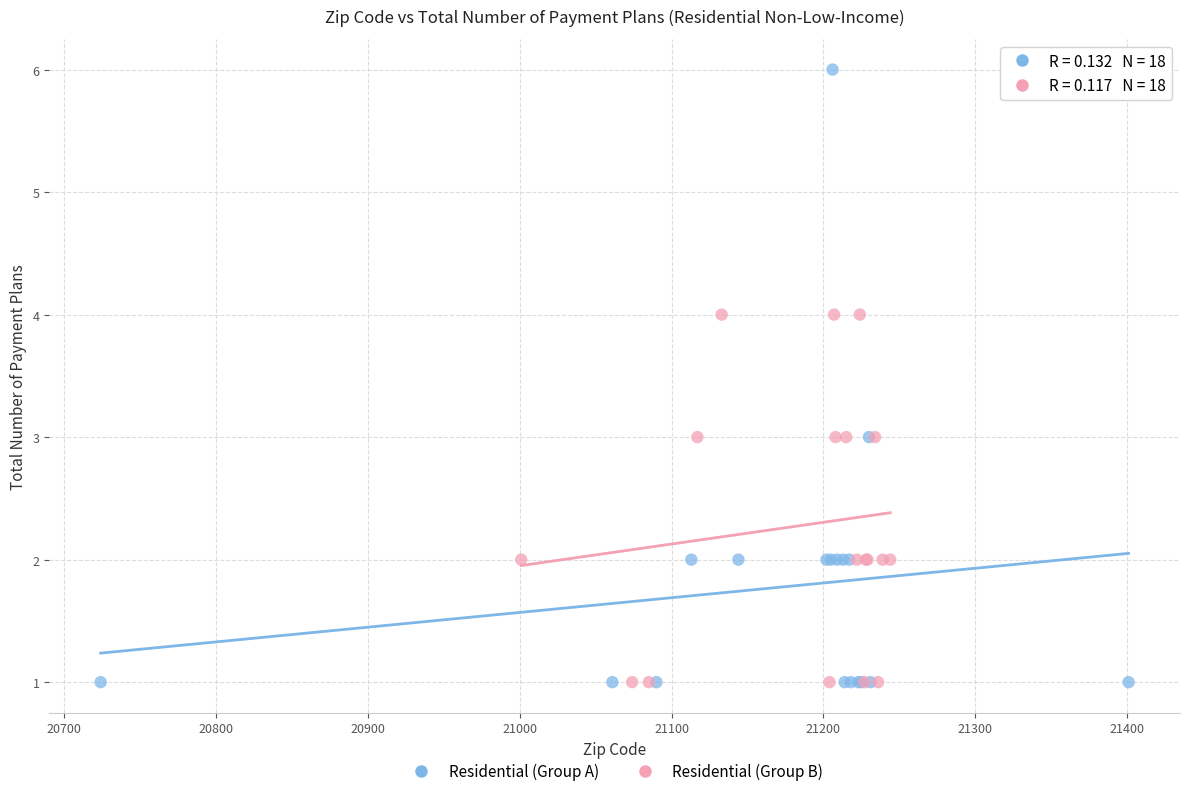

Which series has the widest spread of Y values?

Residential (Group A)